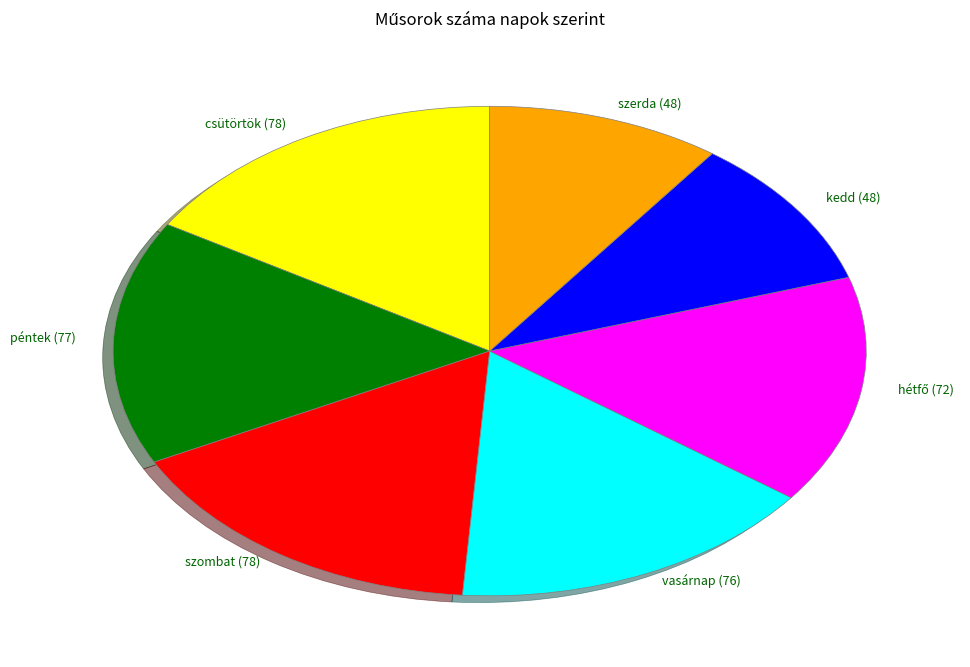

Does csütörtök (78) account for over 50% of the chart?

No